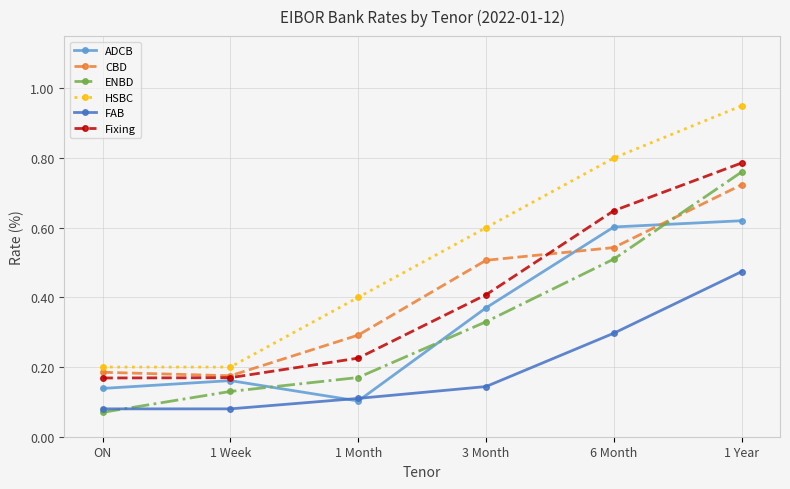

What are all the series names shown in the legend?

ADCB, CBD, ENBD, HSBC, FAB, Fixing